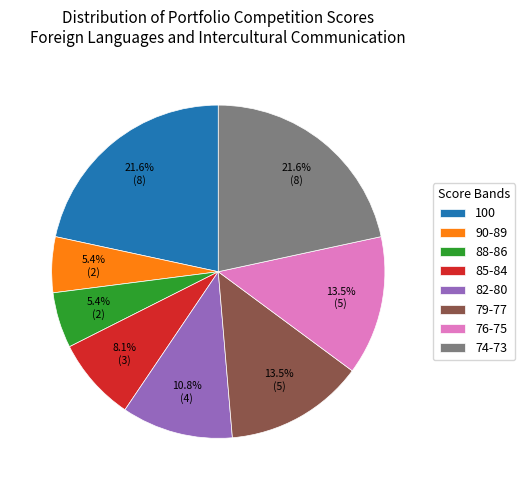

Count the number of slices in the pie.

8